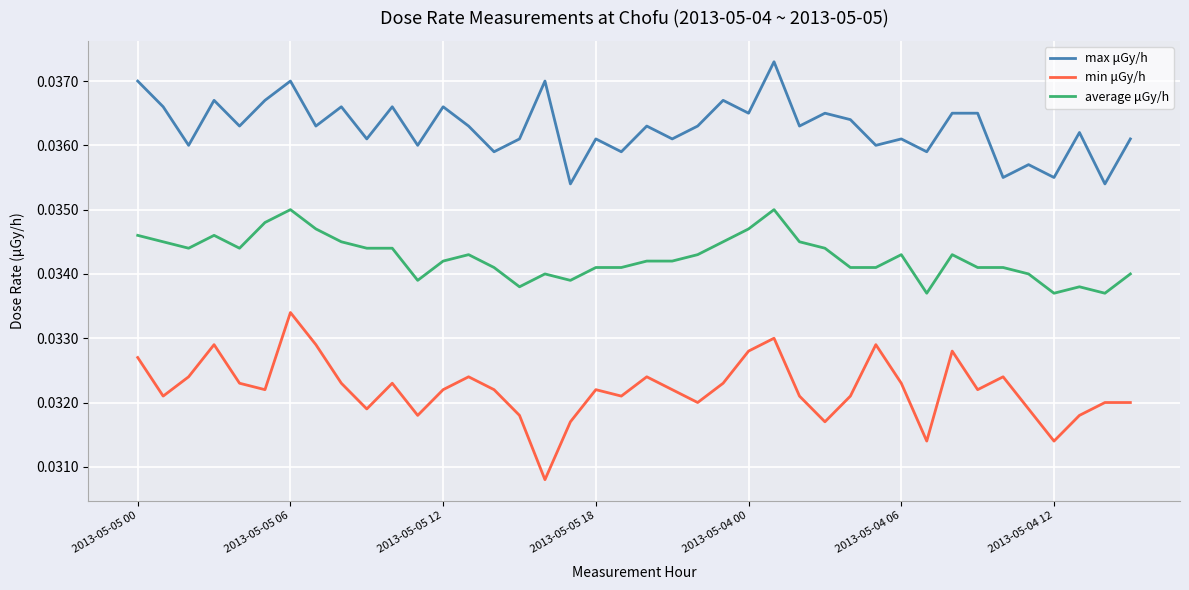

True or false: min μGy/h and average μGy/h cross at least once.

False